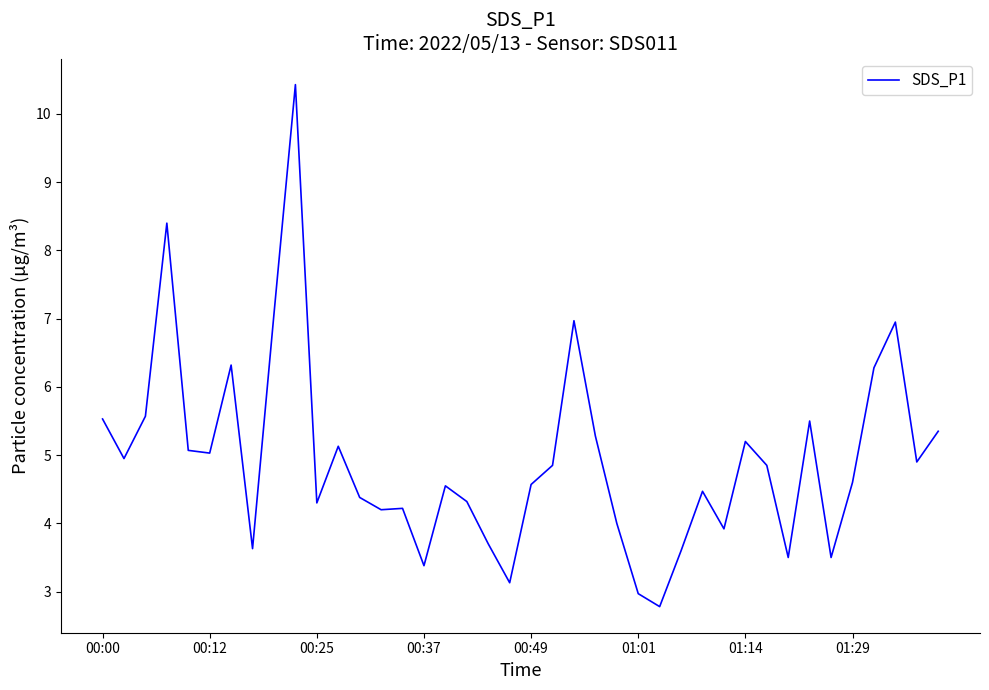

What is the minimum value shown in the chart?

2.8